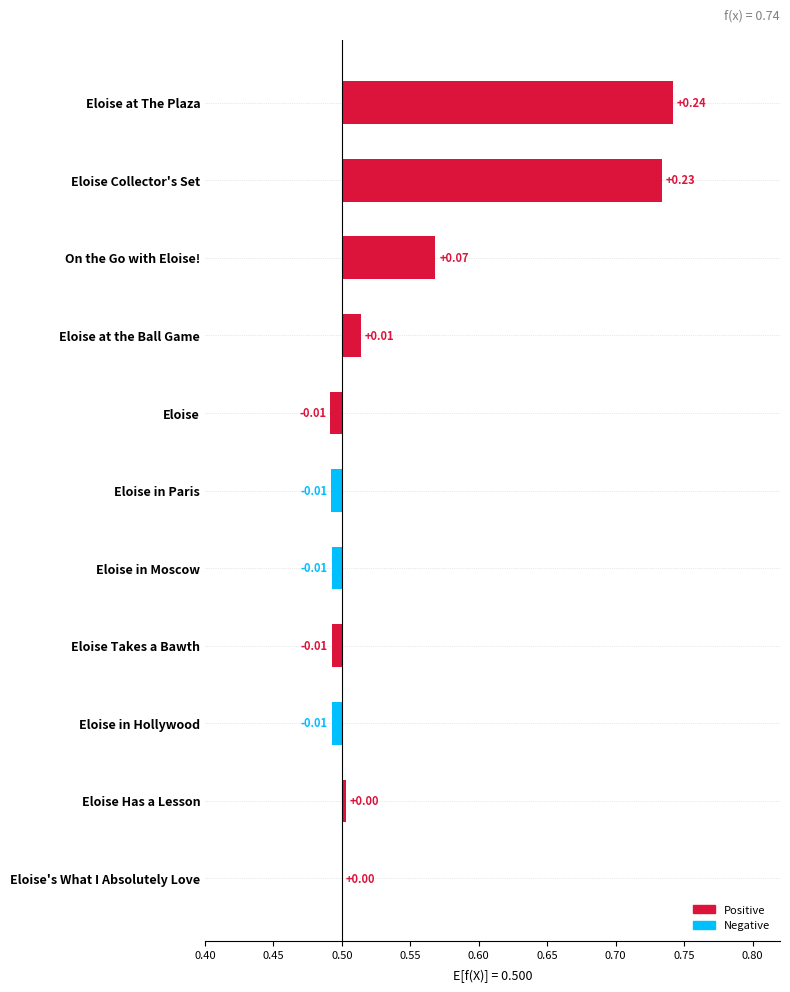

How many series are shown in this chart?

1